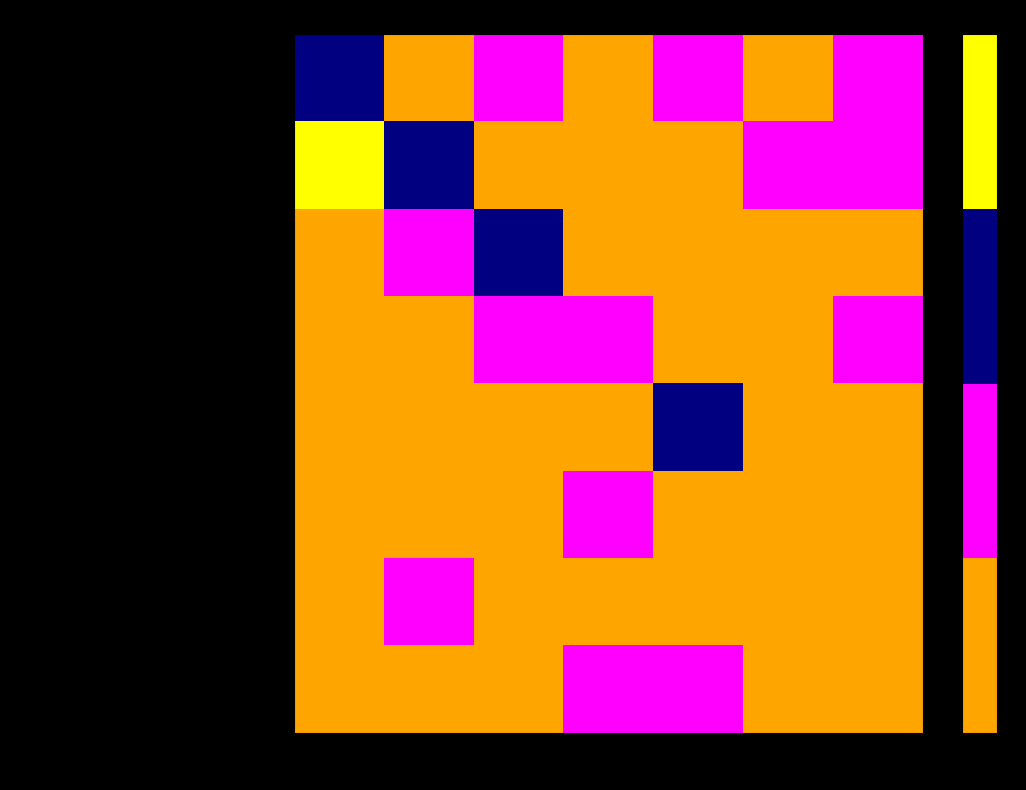

Reading right to left, list all the values displayed in this chart.

Dirección de Planeación: Obj 31-35=1	Obj 26-30=0	Obj 21-25=1	Obj 16-20=0	Obj 11-15=1	Obj 6-10=0	Obj 1-5=2
Dirección de Instituciones Formadoras: Obj 31-35=1	Obj 26-30=1	Obj 21-25=0	Obj 16-20=0	Obj 11-15=0	Obj 6-10=2	Obj 1-5=3
Dirección de Programas de Apoyo: Obj 31-35=0	Obj 26-30=0	Obj 21-25=0	Obj 16-20=0	Obj 11-15=2	Obj 6-10=1	Obj 1-5=0
Dirección de Participación Social: Obj 31-35=1	Obj 26-30=0	Obj 21-25=0	Obj 16-20=1	Obj 11-15=1	Obj 6-10=0	Obj 1-5=0
Dirección de Becas: Obj 31-35=0	Obj 26-30=0	Obj 21-25=2	Obj 16-20=0	Obj 11-15=0	Obj 6-10=0	Obj 1-5=0
Dirección de Evaluación Educativa: Obj 31-35=0	Obj 26-30=0	Obj 21-25=0	Obj 16-20=1	Obj 11-15=0	Obj 6-10=0	Obj 1-5=0
Dirección de Comunicación Social: Obj 31-35=0	Obj 26-30=0	Obj 21-25=0	Obj 16-20=0	Obj 11-15=0	Obj 6-10=1	Obj 1-5=0
Dirección de Escuelas de Tiempo Completo: Obj 31-35=0	Obj 26-30=0	Obj 21-25=1	Obj 16-20=1	Obj 11-15=0	Obj 6-10=0	Obj 1-5=0